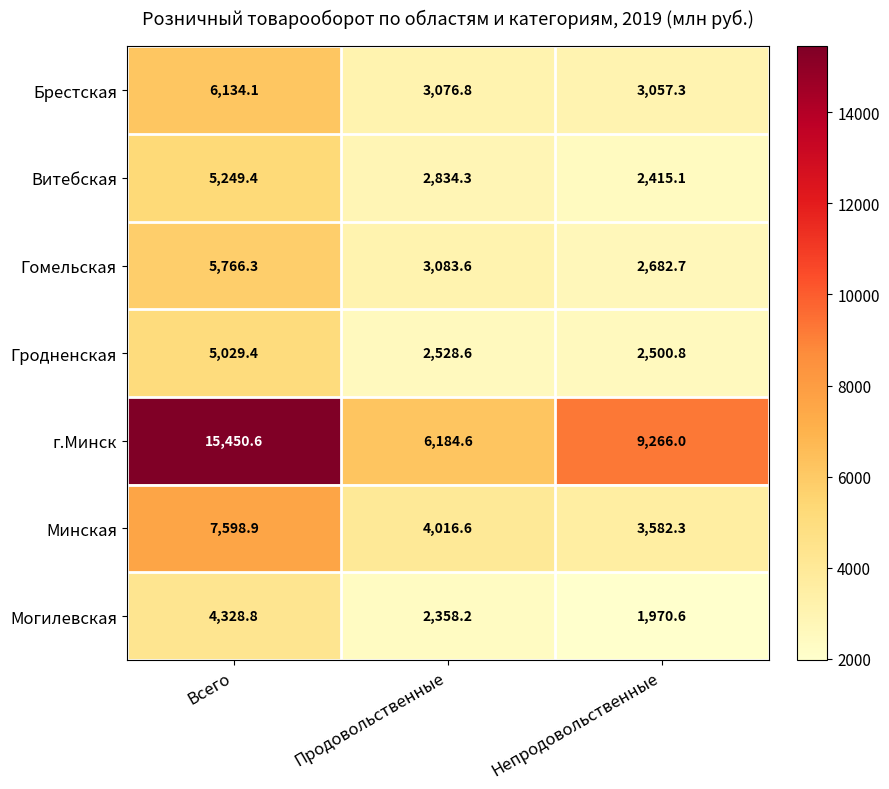

What is the spread (max minus min) of values at Непродовольственные?

7295.4